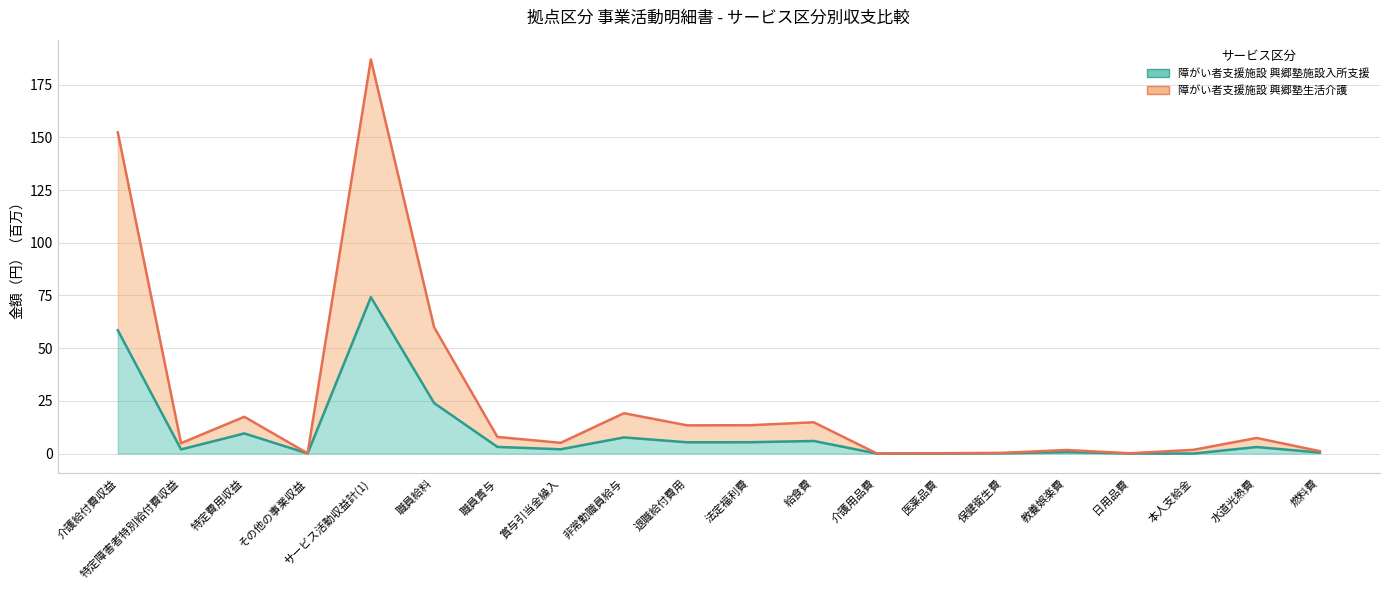

Rank the series at 水道光熱費 from lowest to highest value.

障がい者支援施設 興郷塾施設入所支援, 障がい者支援施設 興郷塾生活介護